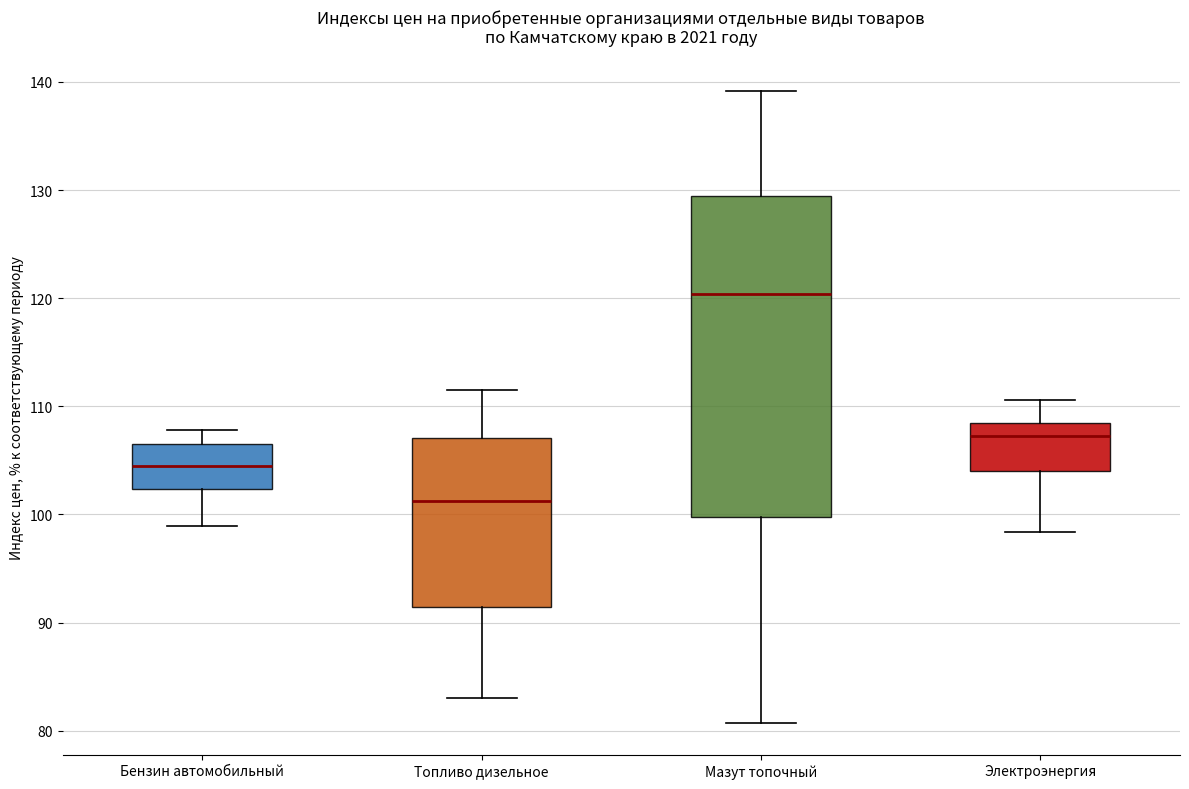

Comparing the boxes themselves (not the whiskers), which one is the tallest?

Мазут топочный